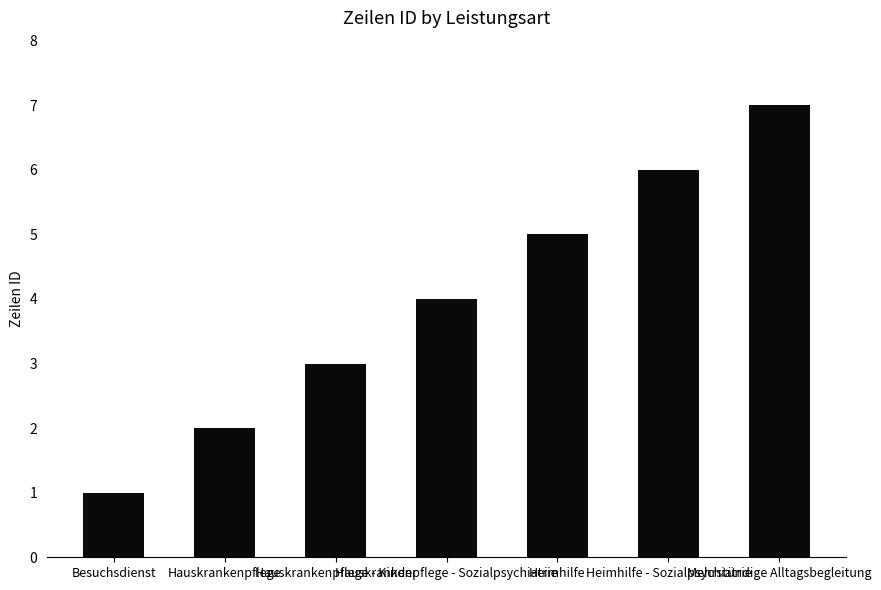

The value at Hauskrankenpflege - Sozialpsychiatrie is 2. True or false?

False